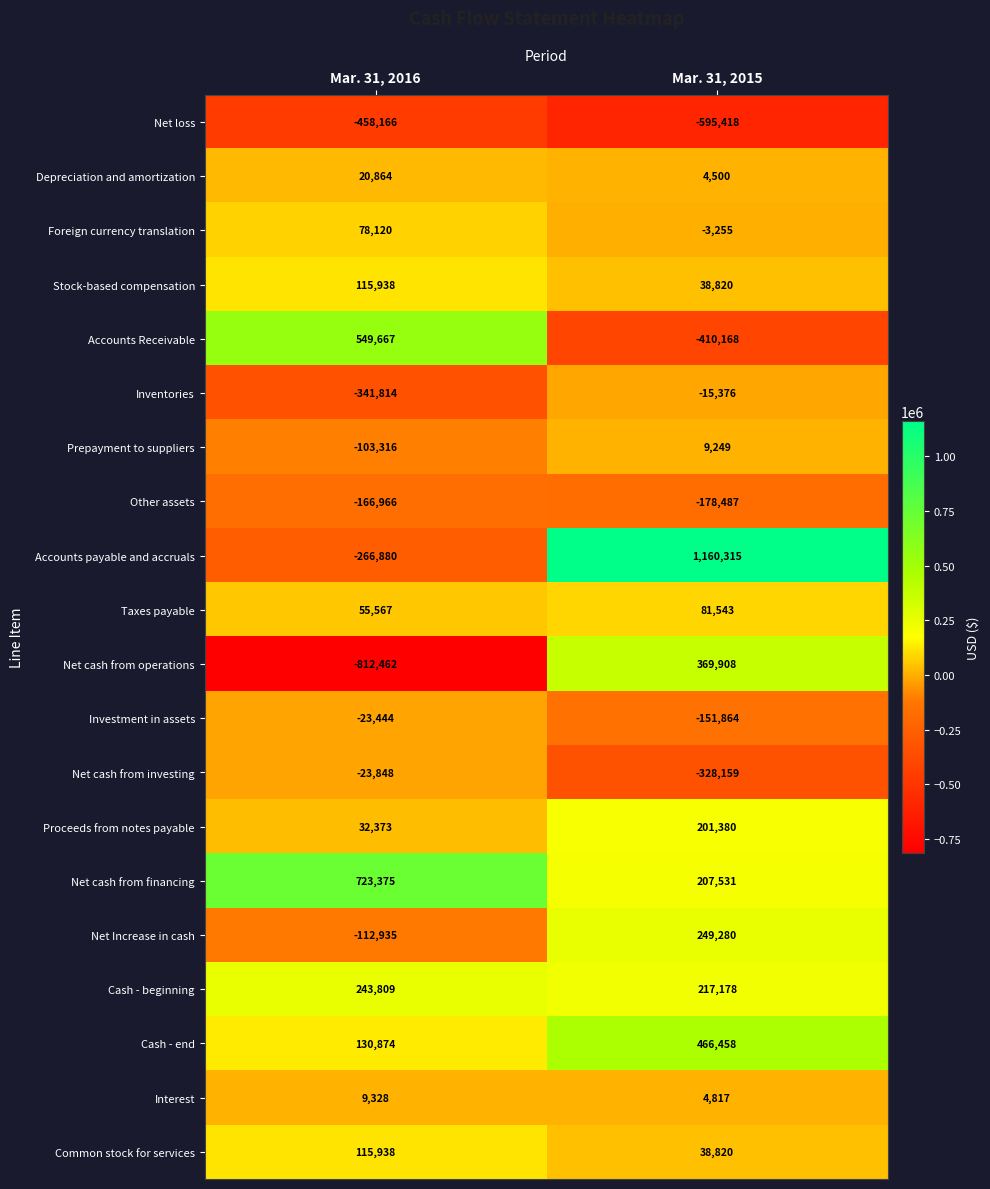

Which series has the widest spread of values?

Accounts payable and accruals